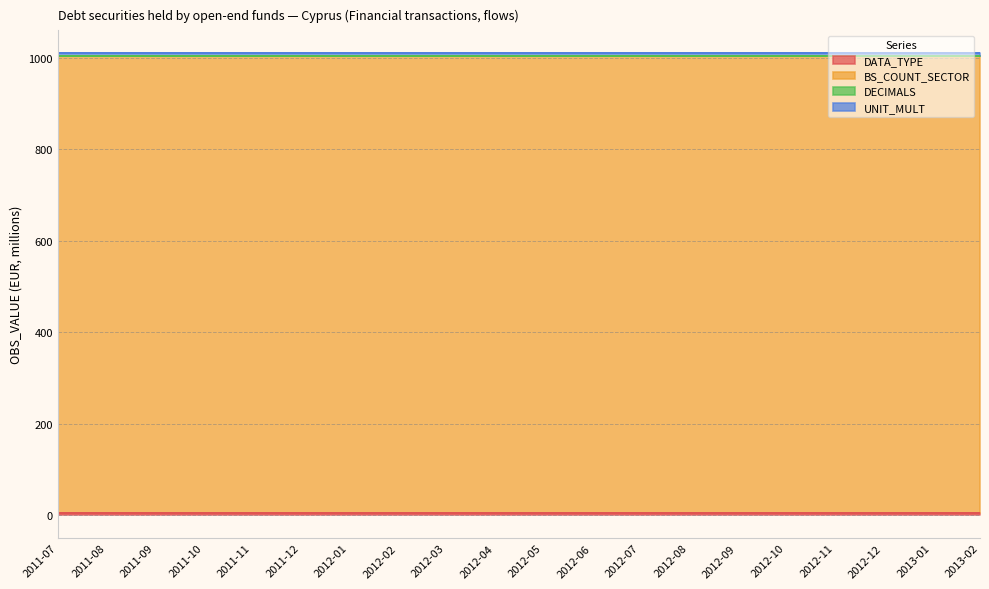

Reading left to right, what are all the values shown in this chart?

DATA_TYPE: 2011-07=4	2011-08=4	2011-09=4	2011-10=4	2011-11=4	2011-12=4	2012-01=4	2012-02=4	2012-03=4	2012-04=4	2012-05=4	2012-06=4	2012-07=4	2012-08=4	2012-09=4	2012-10=4	2012-11=4	2012-12=4	2013-01=4	2013-02=4
BS_COUNT_SECTOR: 2011-07=1000	2011-08=1000	2011-09=1000	2011-10=1000	2011-11=1000	2011-12=1000	2012-01=1000	2012-02=1000	2012-03=1000	2012-04=1000	2012-05=1000	2012-06=1000	2012-07=1000	2012-08=1000	2012-09=1000	2012-10=1000	2012-11=1000	2012-12=1000	2013-01=1000	2013-02=1000
DECIMALS: 2011-07=0	2011-08=0	2011-09=0	2011-10=0	2011-11=0	2011-12=0	2012-01=0	2012-02=0	2012-03=0	2012-04=0	2012-05=0	2012-06=0	2012-07=0	2012-08=0	2012-09=0	2012-10=0	2012-11=0	2012-12=0	2013-01=0	2013-02=0
UNIT_MULT: 2011-07=6	2011-08=6	2011-09=6	2011-10=6	2011-11=6	2011-12=6	2012-01=6	2012-02=6	2012-03=6	2012-04=6	2012-05=6	2012-06=6	2012-07=6	2012-08=6	2012-09=6	2012-10=6	2012-11=6	2012-12=6	2013-01=6	2013-02=6